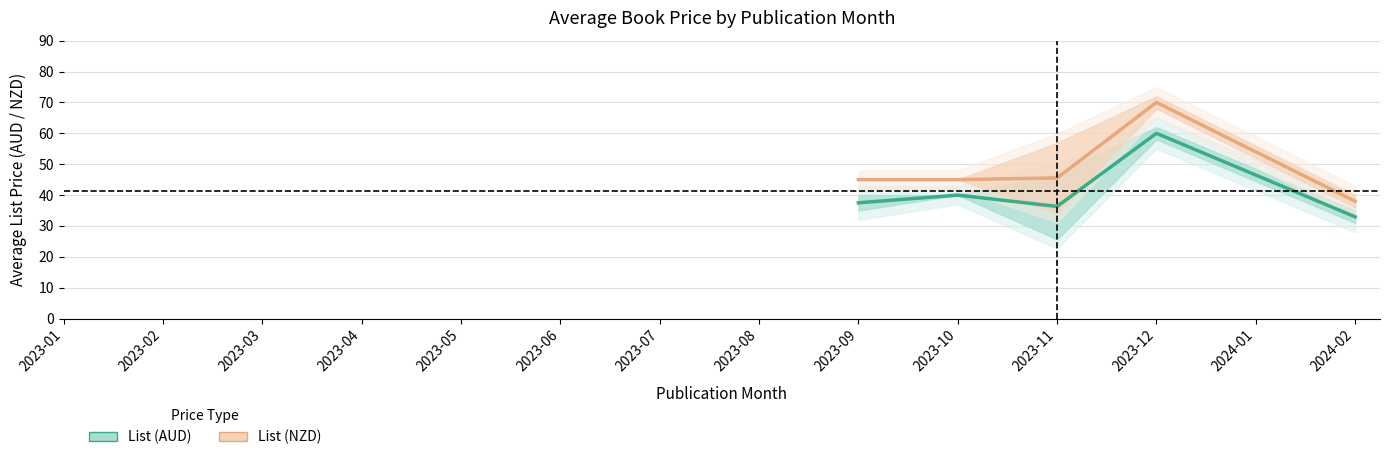

True or false: List (NZD) and List (AUD) intersect in this chart.

False